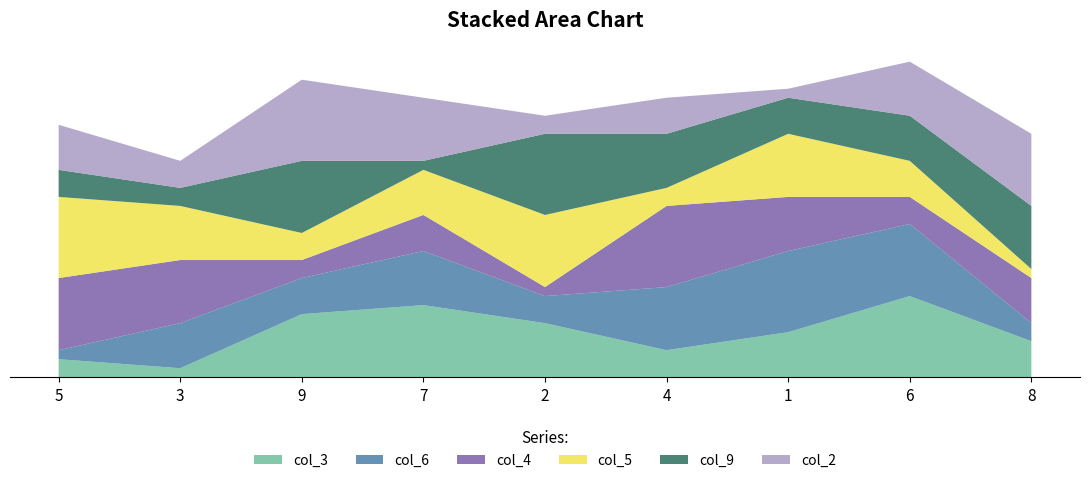

Reading left to right, list all the values displayed in this chart.

col_3: 2	1	7	8	6	3	5	9	4
col_6: 1	5	4	6	3	7	9	8	2
col_4: 8	7	2	4	1	9	6	3	5
col_5: 9	6	3	5	8	2	7	4	1
col_9: 3	2	8	1	9	6	4	5	7
col_2: 5	3	9	7	2	4	1	6	8